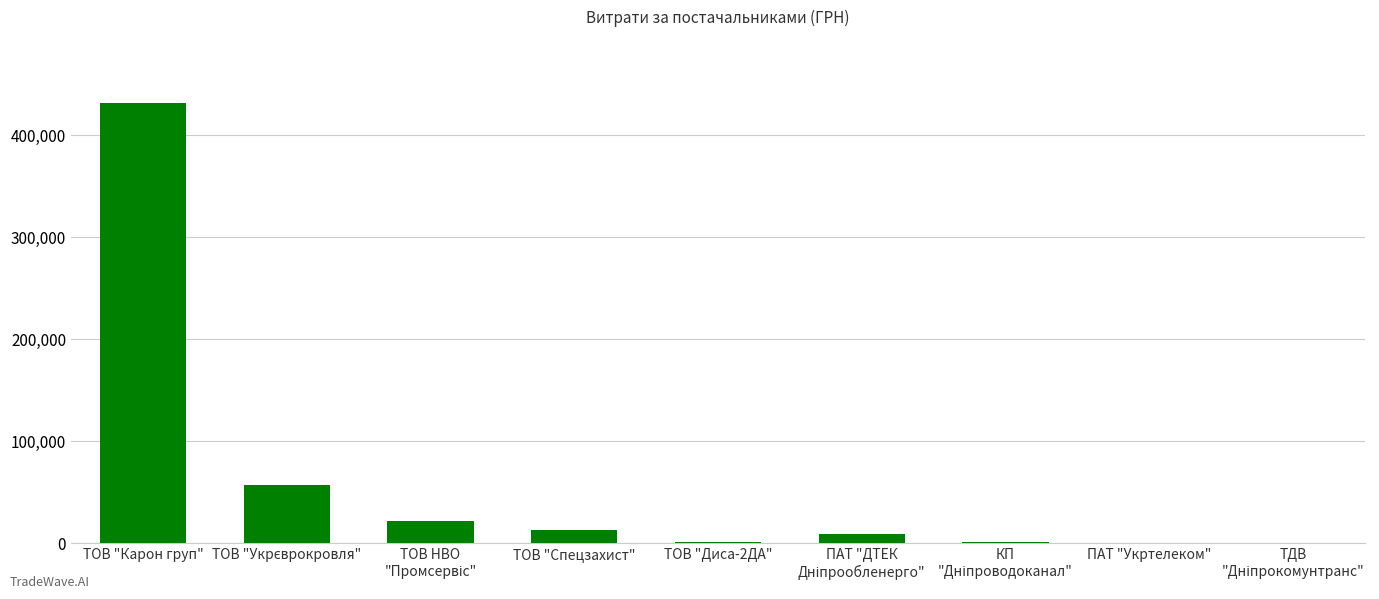

What is the maximum value shown in the chart?

431543.3